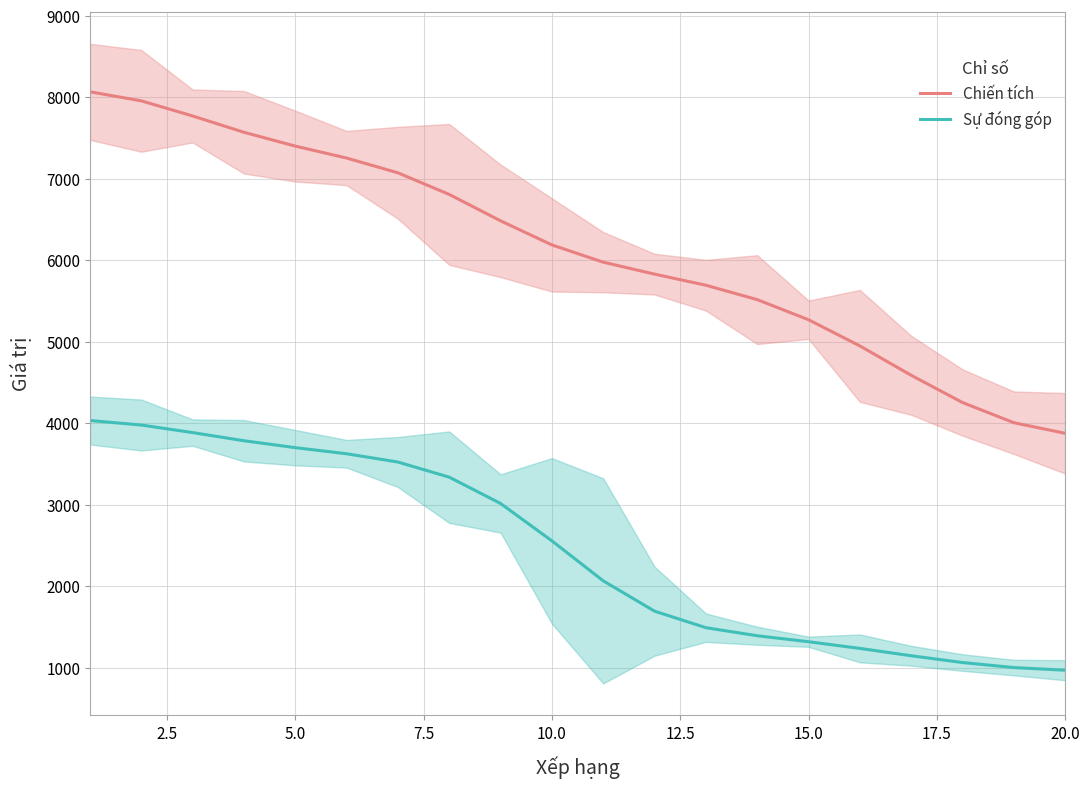

What is the maximum value for Chiến tích?

8069.6